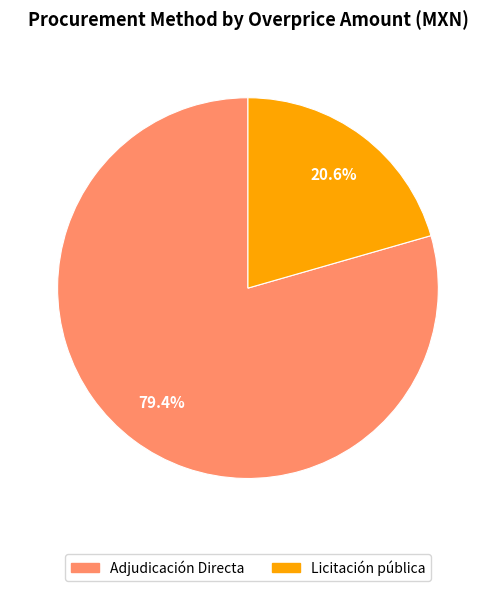

Which slice is the largest?

Adjudicación Directa